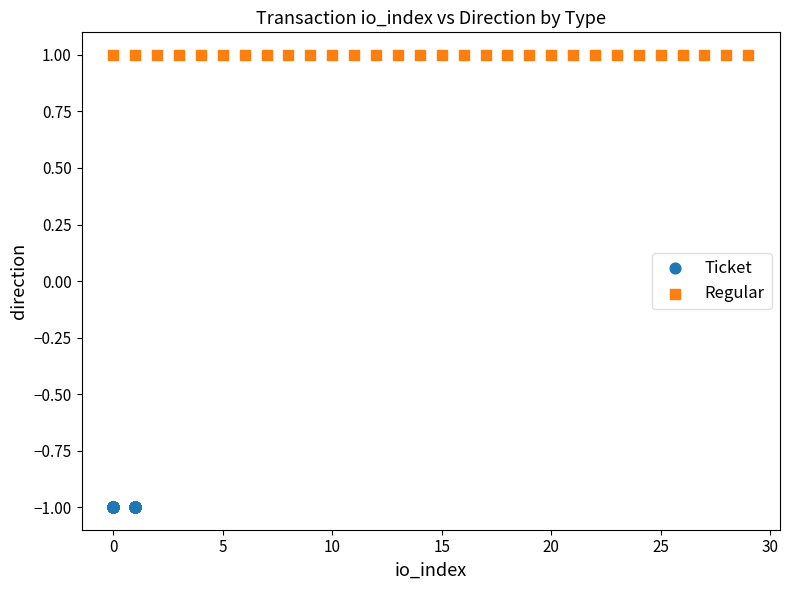

Which series reaches the maximum Y coordinate?

Regular